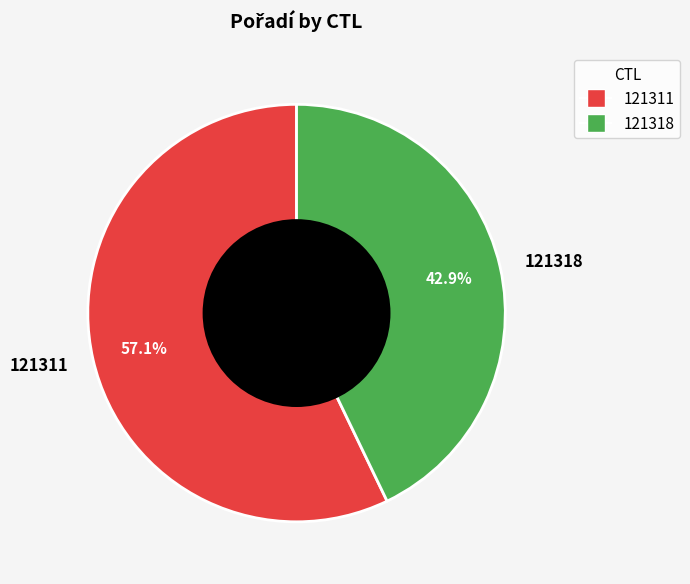

Which slice is the largest?

121311